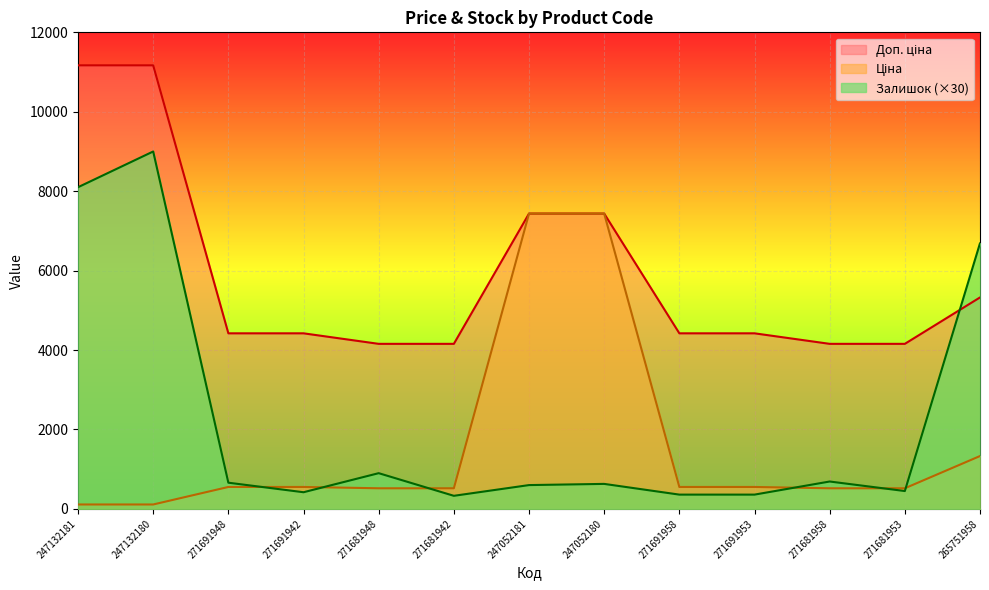

At 271681942, list the series in order from largest to smallest.

Доп. ціна, Ціна, Залишок